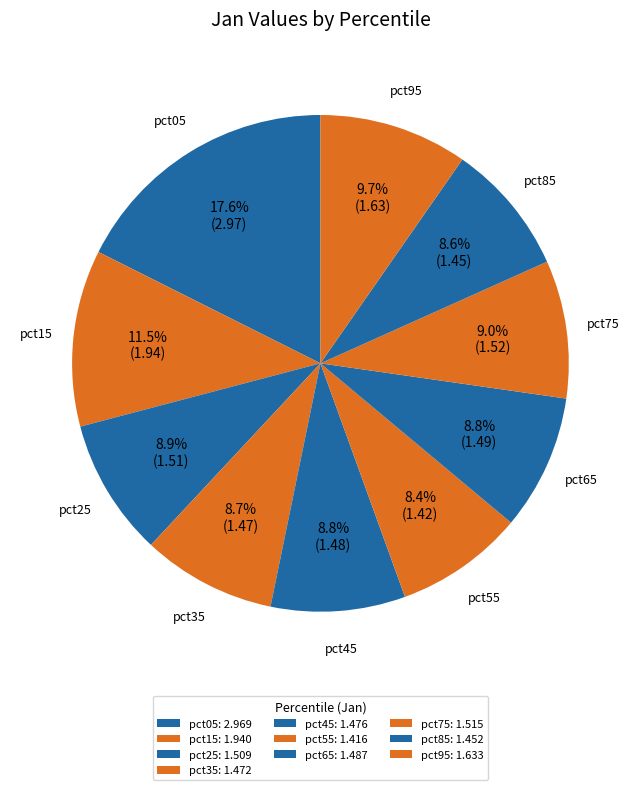

Does pct45 represent more than half of the total?

No